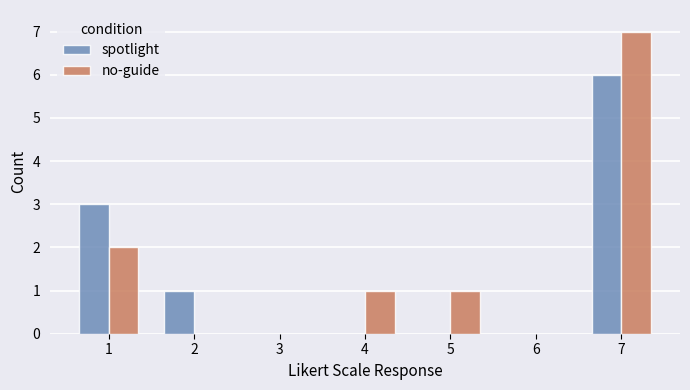

Are the bars horizontal?

No